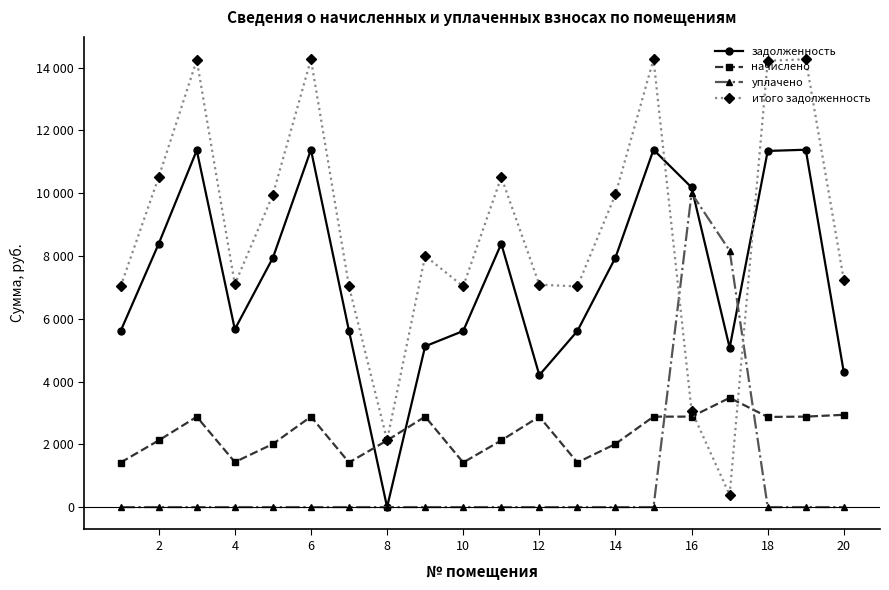

What are all the series names shown in the legend?

задолженность, начислено, уплачено, итого задолженность